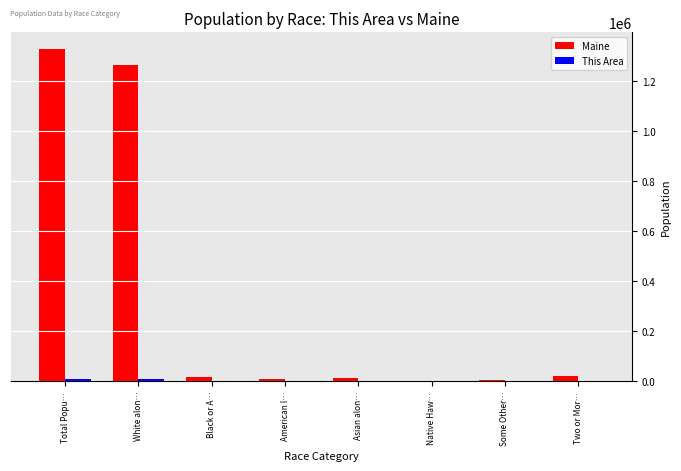

The Maine series shows 1328361 at Total Popu…. True or false?

True